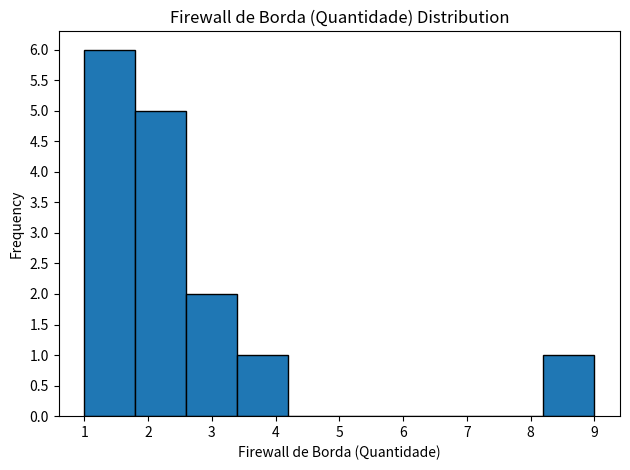

Reading left to right, list every bar in this chart as the range it spans on the x-axis followed by its height. The values are not printed on the chart, so give them approximately, as read against the axis.

1.0 to 1.8: 6
1.8 to 2.6: 5
2.6 to 3.4: 2
3.4 to 4.2: 1
4.2 to 5.0: 0
5.0 to 5.8: 0
5.8 to 6.6: 0
6.6 to 7.4: 0
7.4 to 8.2: 0
8.2 to 9.0: 1